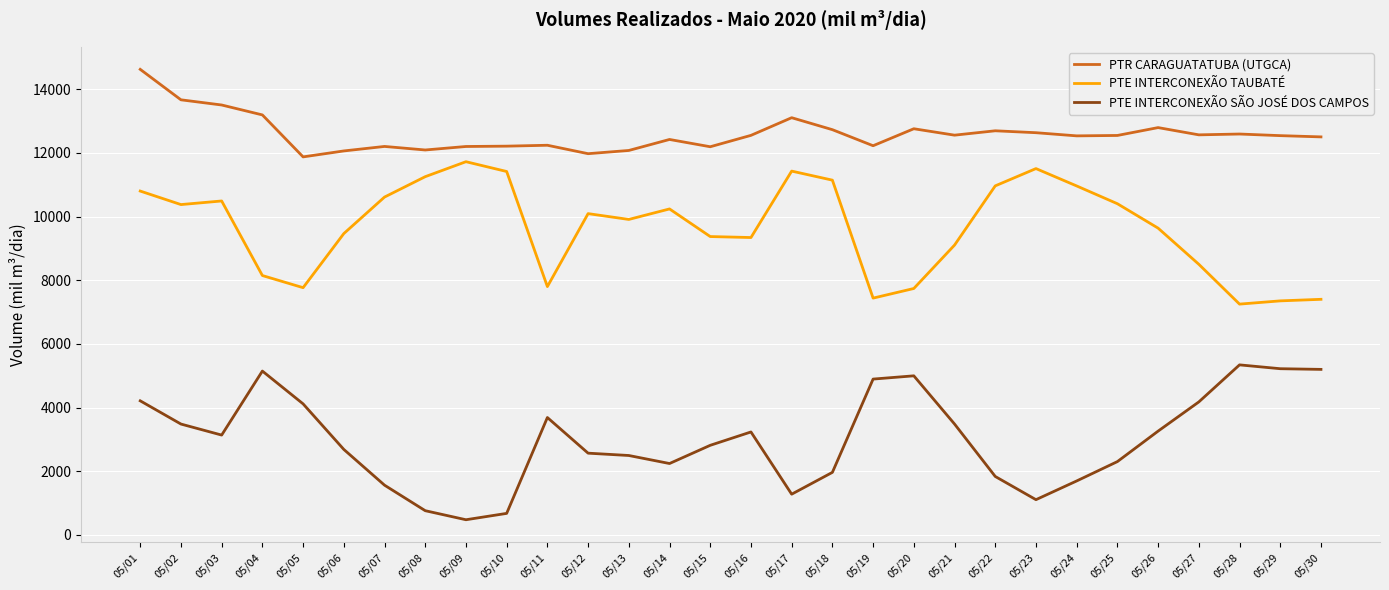

What is the greatest value displayed?

14620.7